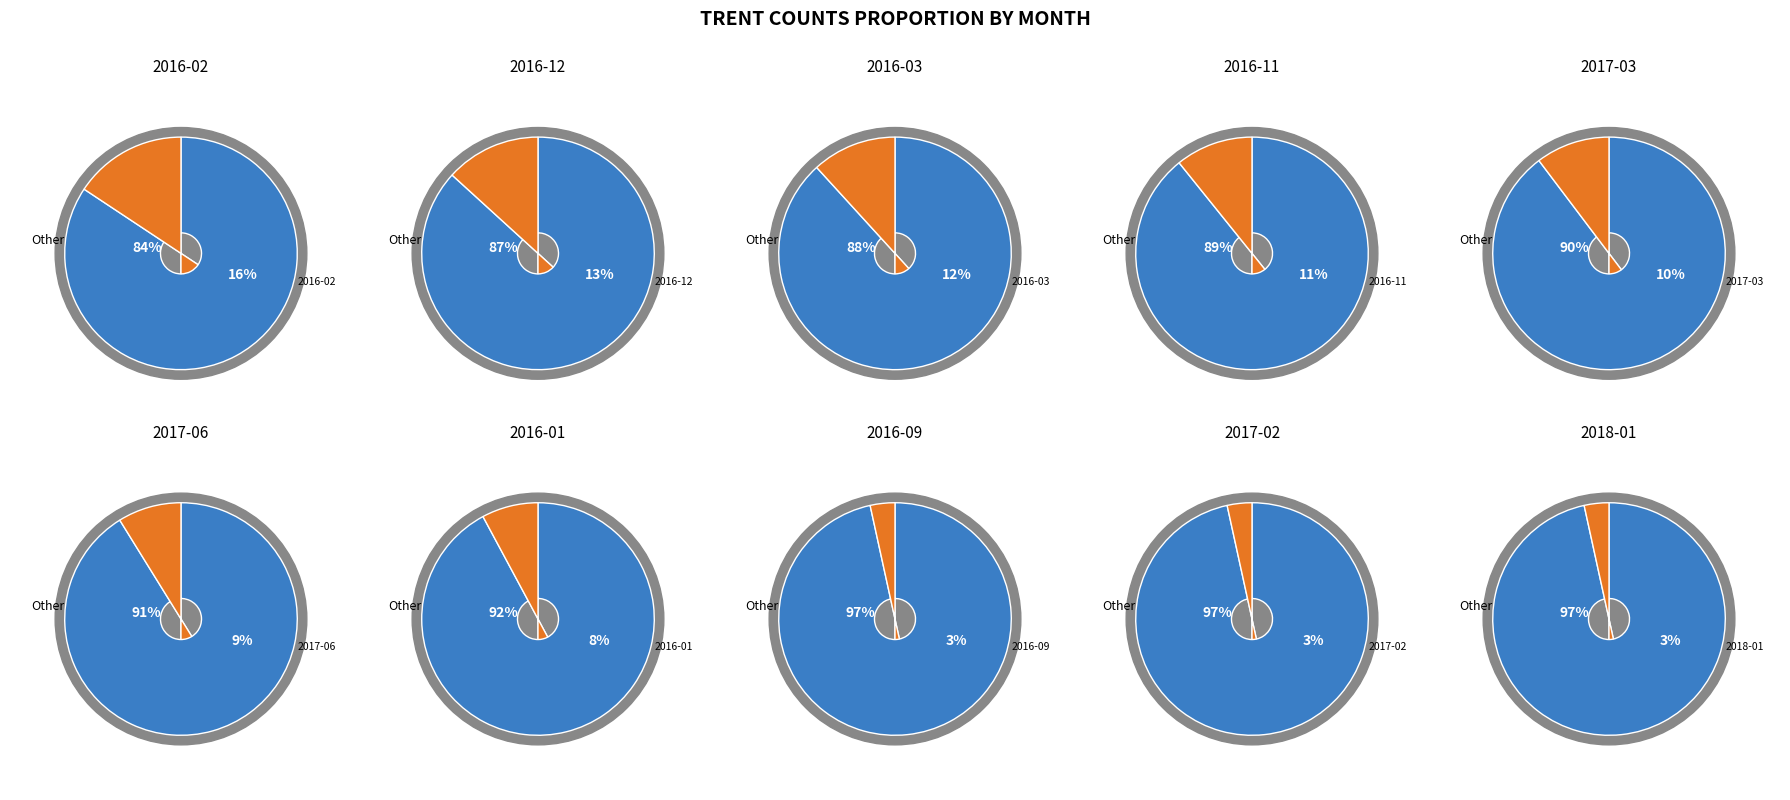

Is it true that 2017-09 is 1% of the pie?

False